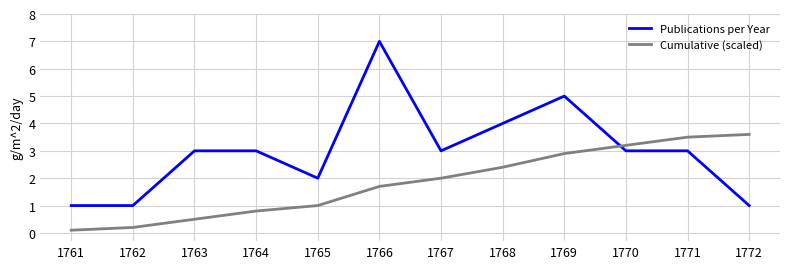

At how many categories does at least one series exceed 0?

12